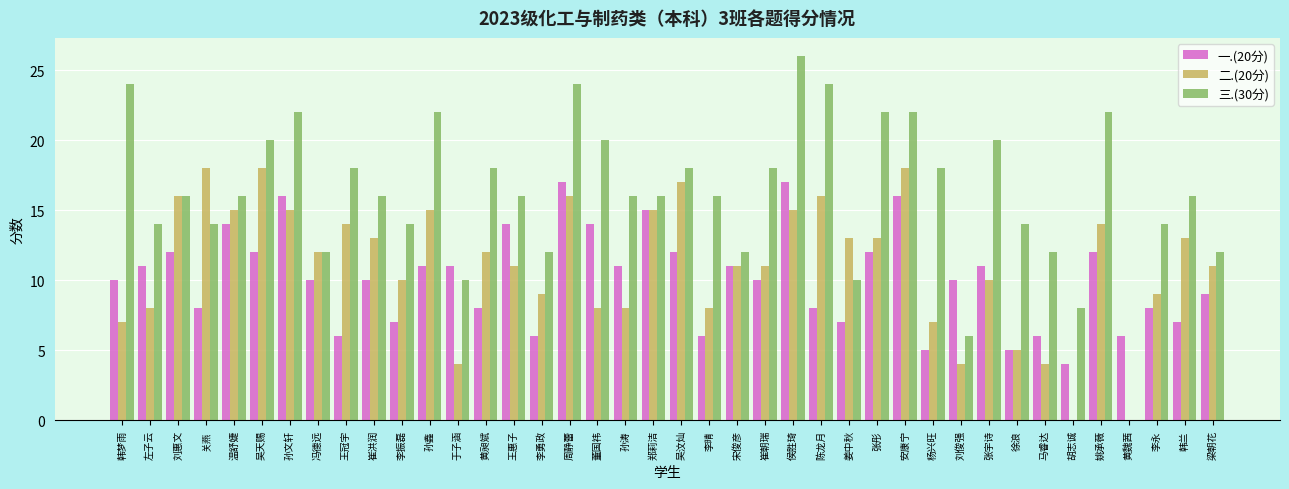

What is the sum of all 三.(30分) values?

650